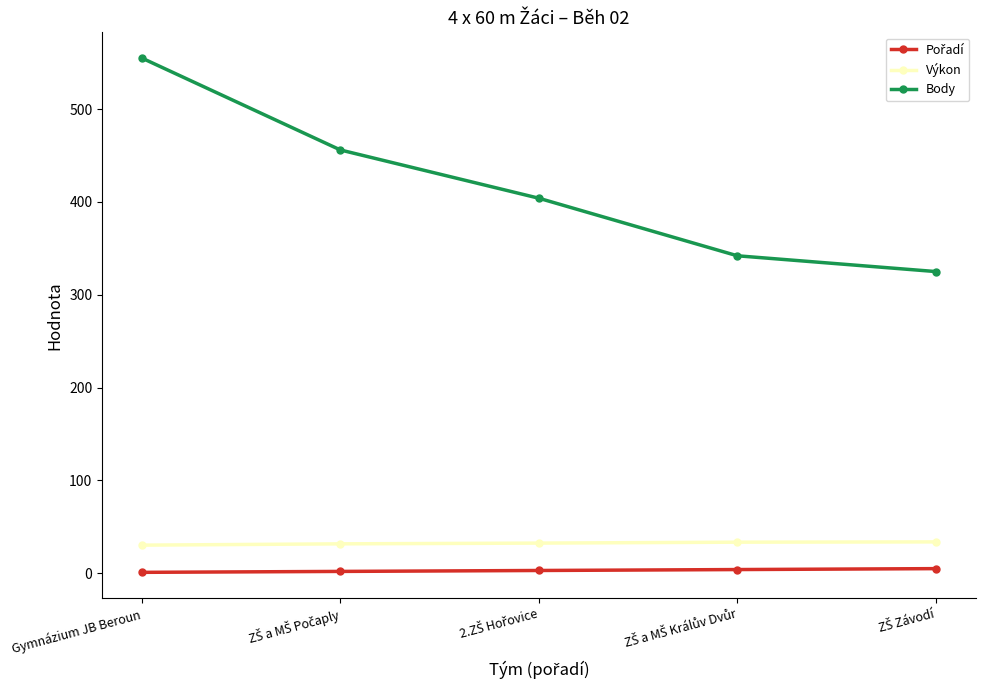

How many values in the Body series are below 404?

2